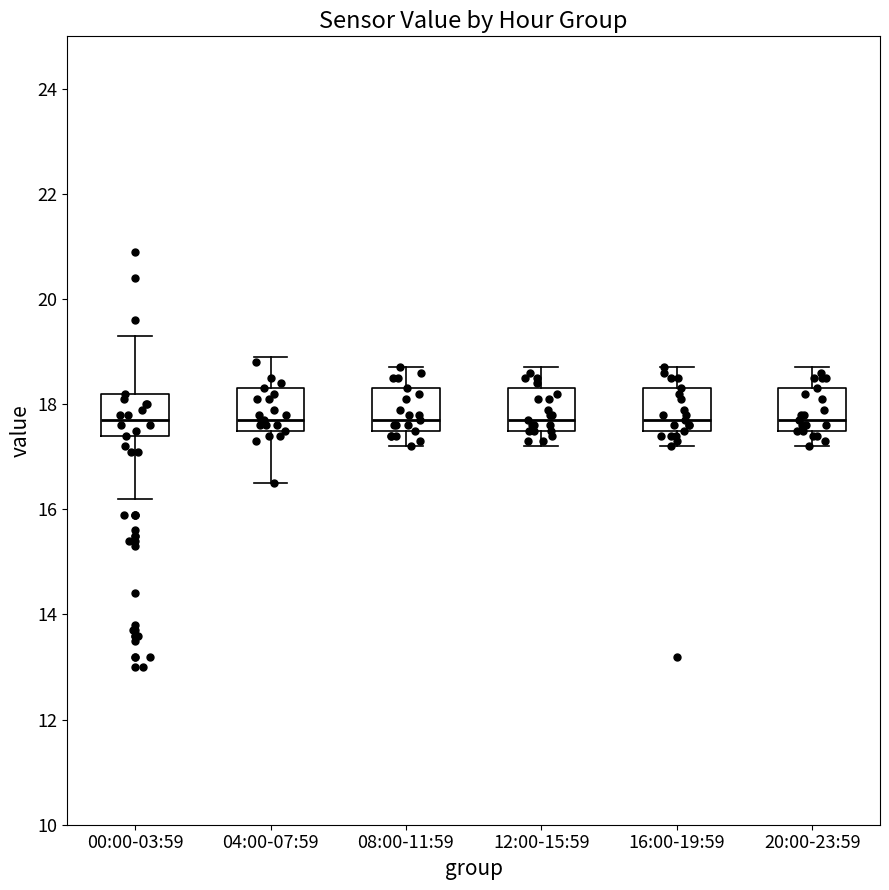

Reading left to right, read every box against the y-axis: the position of its median line, the range the box covers, and the ends of its whiskers. The values are not printed on the chart, so give them approximately, as read against the axis.

00:00-03:59: median 17.8, box 17.4 to 18.2, whiskers 16.2 to 19.4
04:00-07:59: median 17.8, box 17.6 to 18.4, whiskers 16.6 to 19.0
08:00-11:59: median 17.8, box 17.6 to 18.4, whiskers 17.2 to 18.8
12:00-15:59: median 17.8, box 17.6 to 18.4, whiskers 17.2 to 18.8
16:00-19:59: median 17.8, box 17.6 to 18.4, whiskers 17.2 to 18.8
20:00-23:59: median 17.8, box 17.6 to 18.4, whiskers 17.2 to 18.8